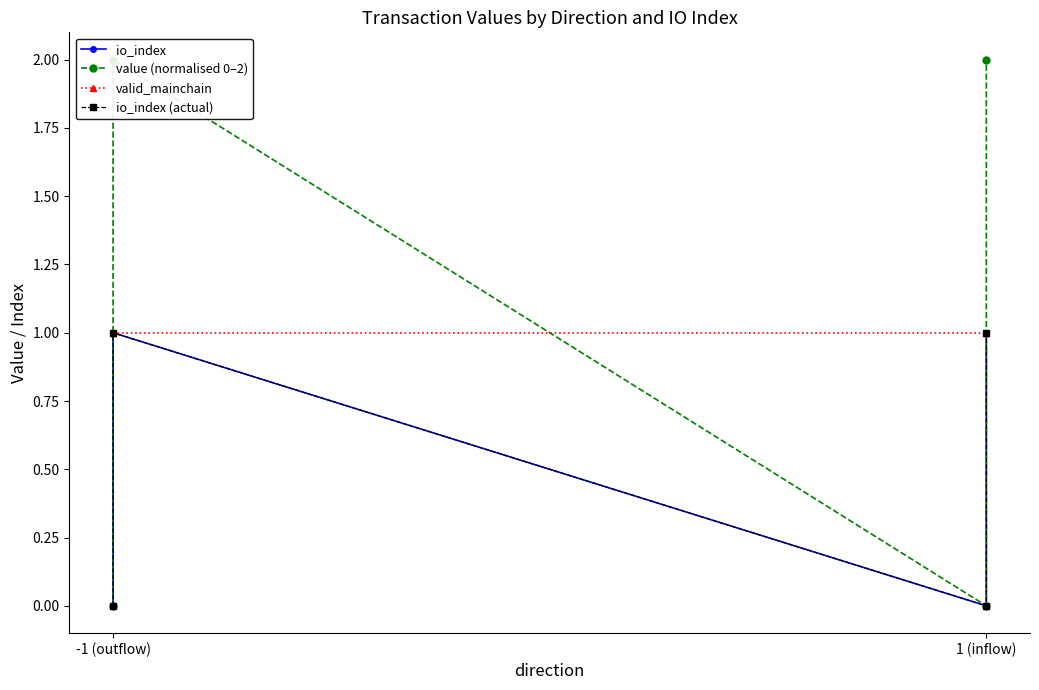

At which category does the chart reach its minimum across all series?

-1 (outflow)